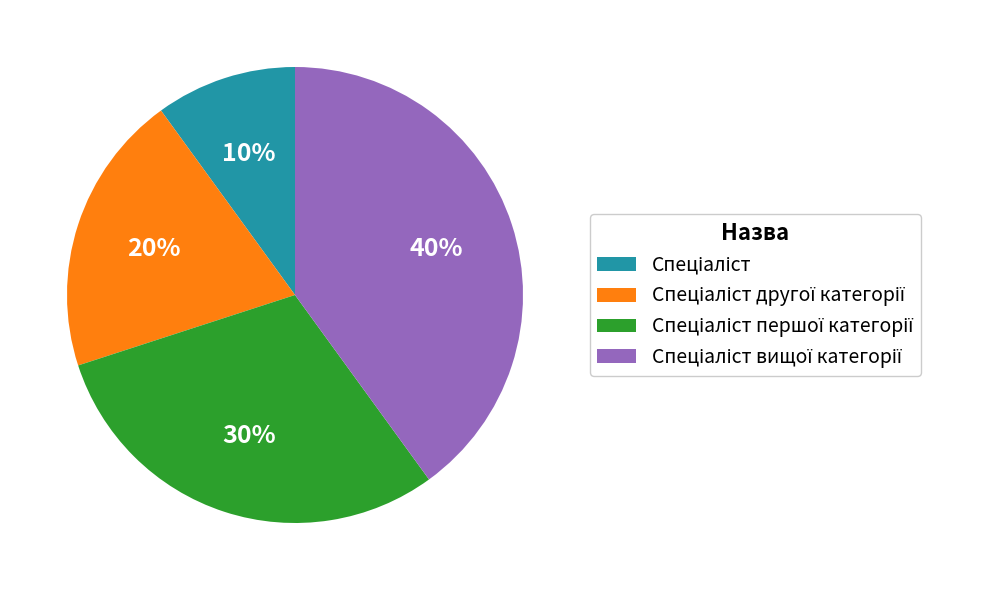

How many segments does this pie chart have?

4